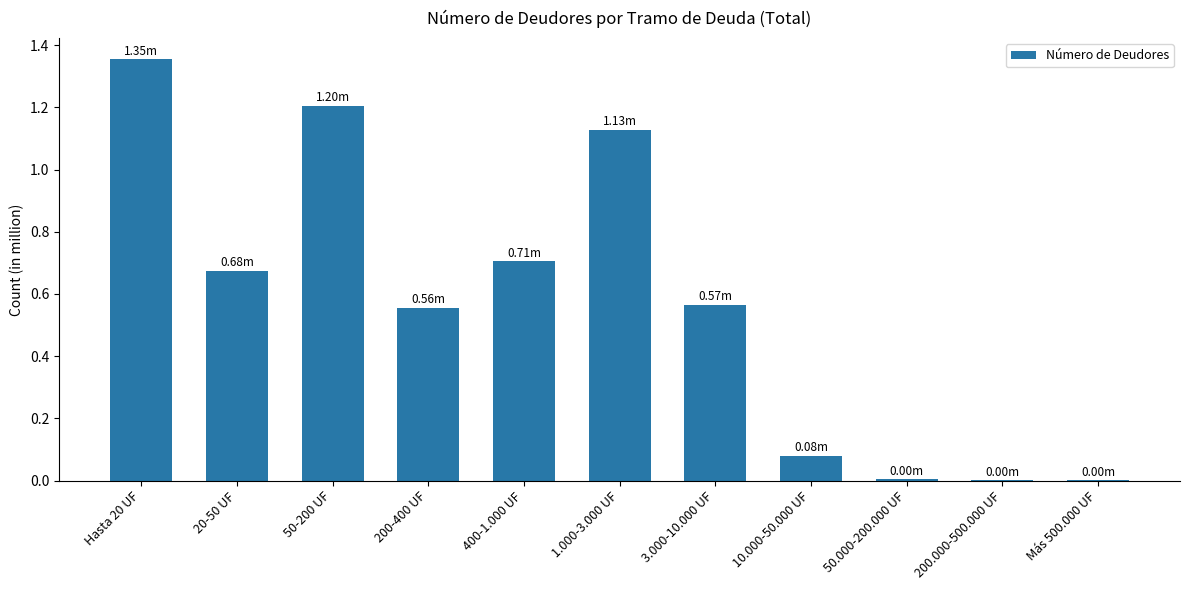

Reading right to left, extract all data points from this chart.

924	1499	4593	79240	565131	1128644	705764	555740	1204781	675134	1354881